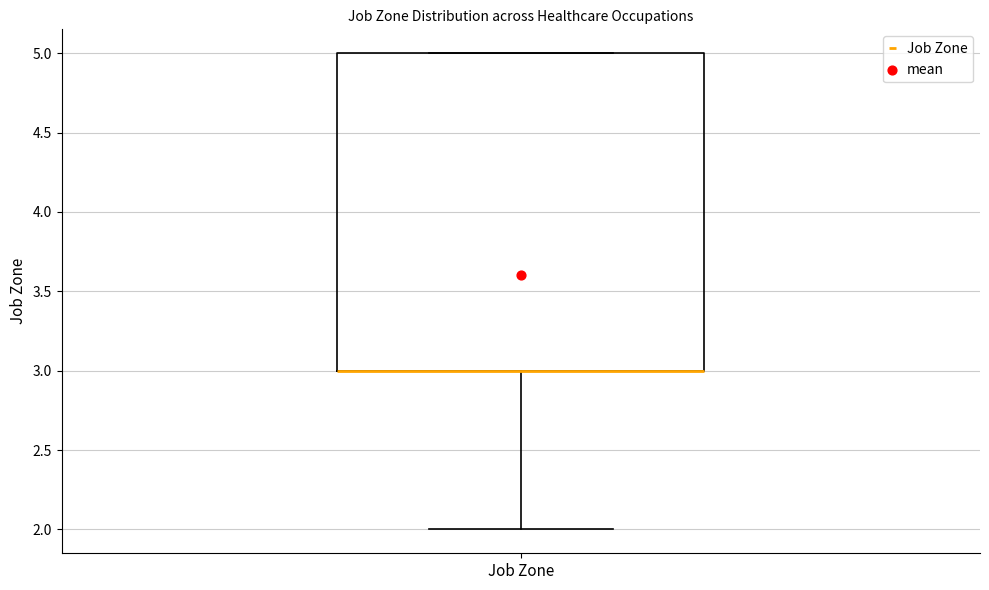

Where does the lower whisker of the box for Job Zone end on the y-axis? The values are not printed on the chart, so give them approximately, as read against the axis.

2